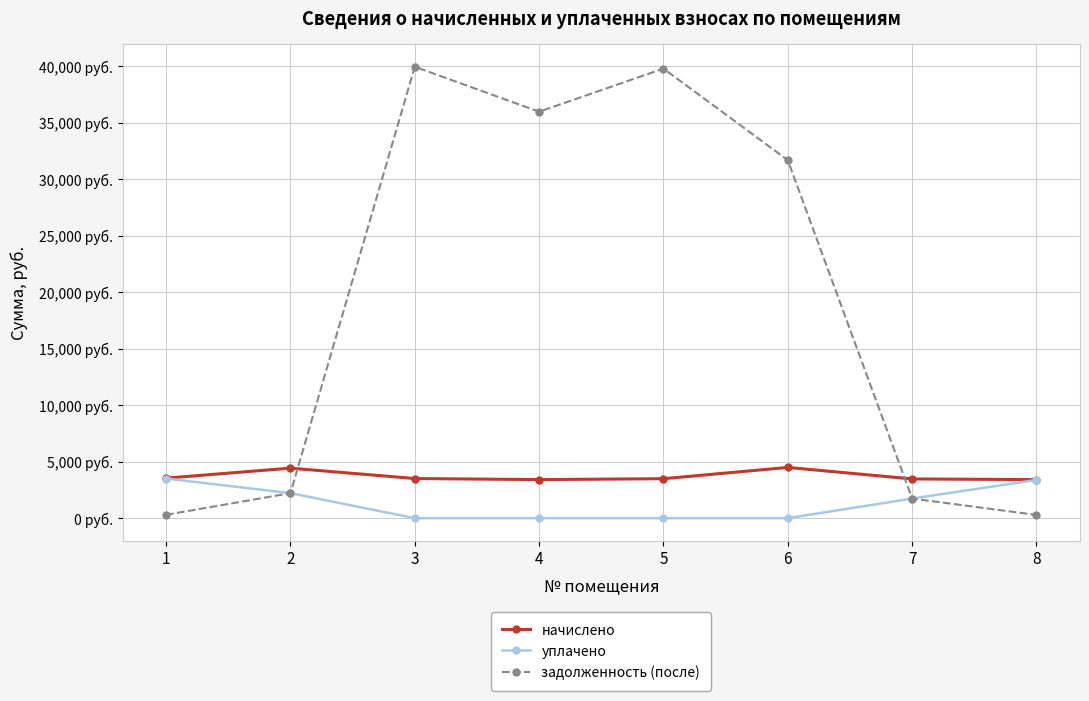

What are all the series names shown in the legend?

начислено, уплачено, задолженность (после)